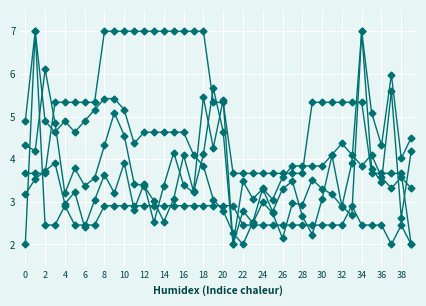

Count the number of categories in the chart.

40